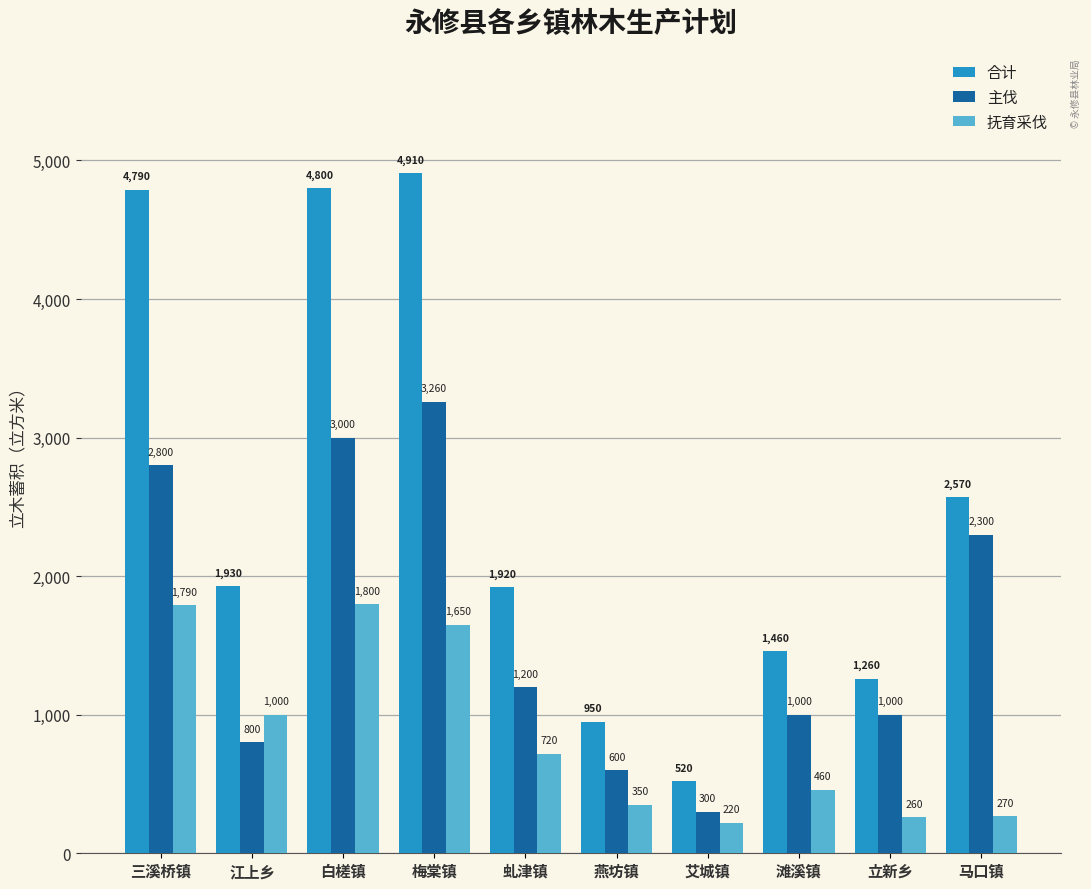

At which label does 合计 first exceed 1930?

三溪桥镇